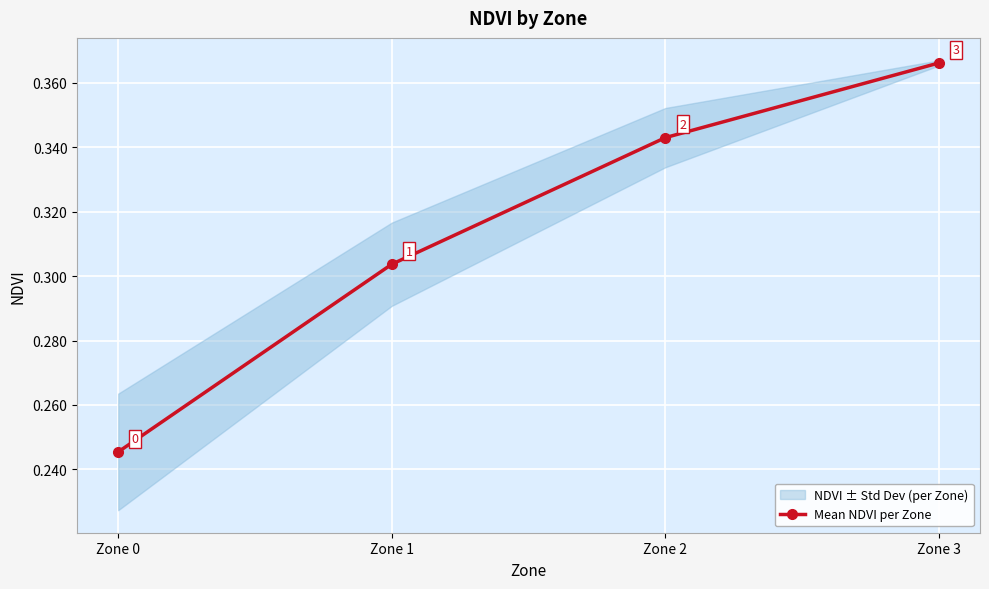

What is the maximum value shown in the chart?

0.4